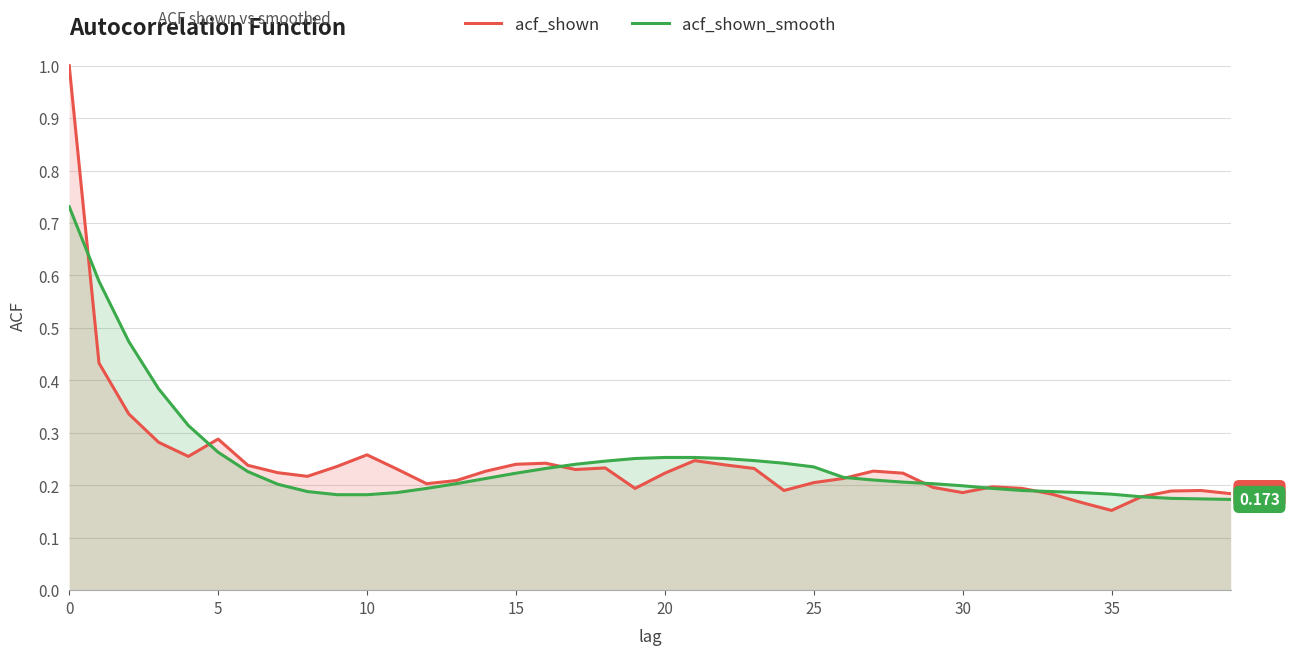

At which category does the chart reach its minimum across all series?

35